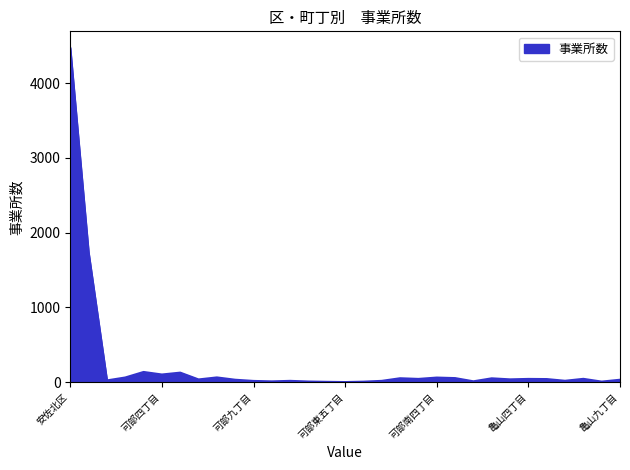

What is the maximum value shown in the chart?

4469